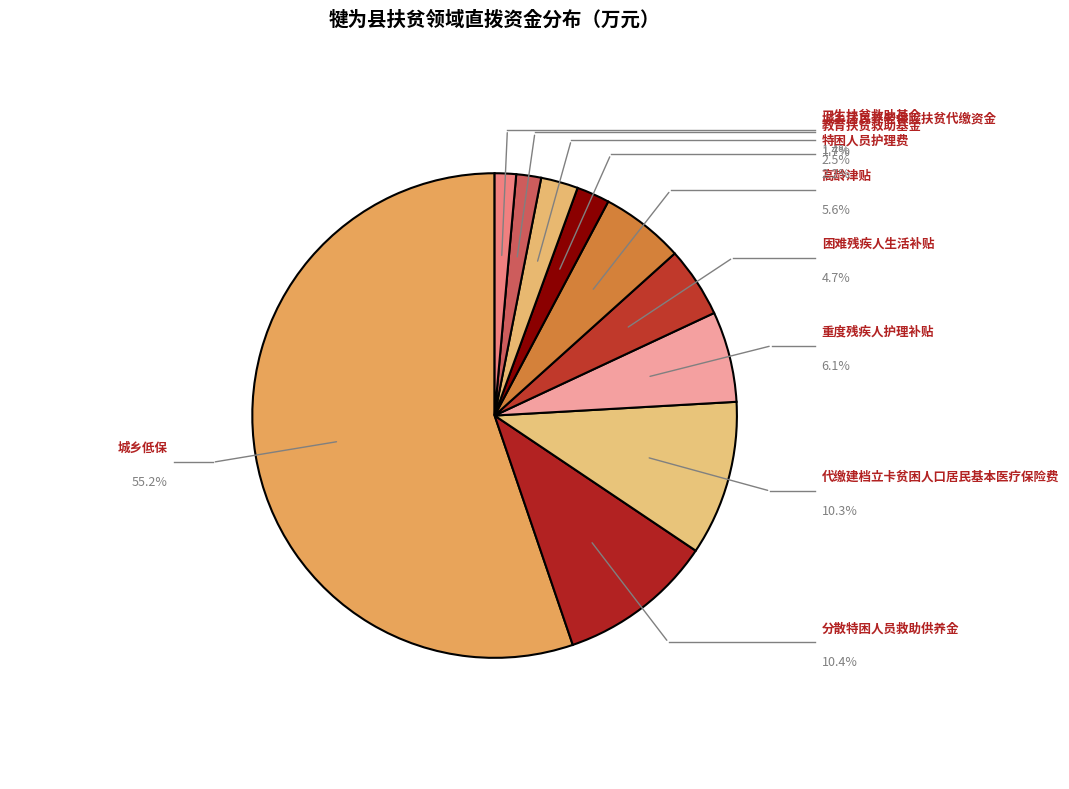

The 教育扶贫救助基金 slice represents 2% of the pie. True or false?

True